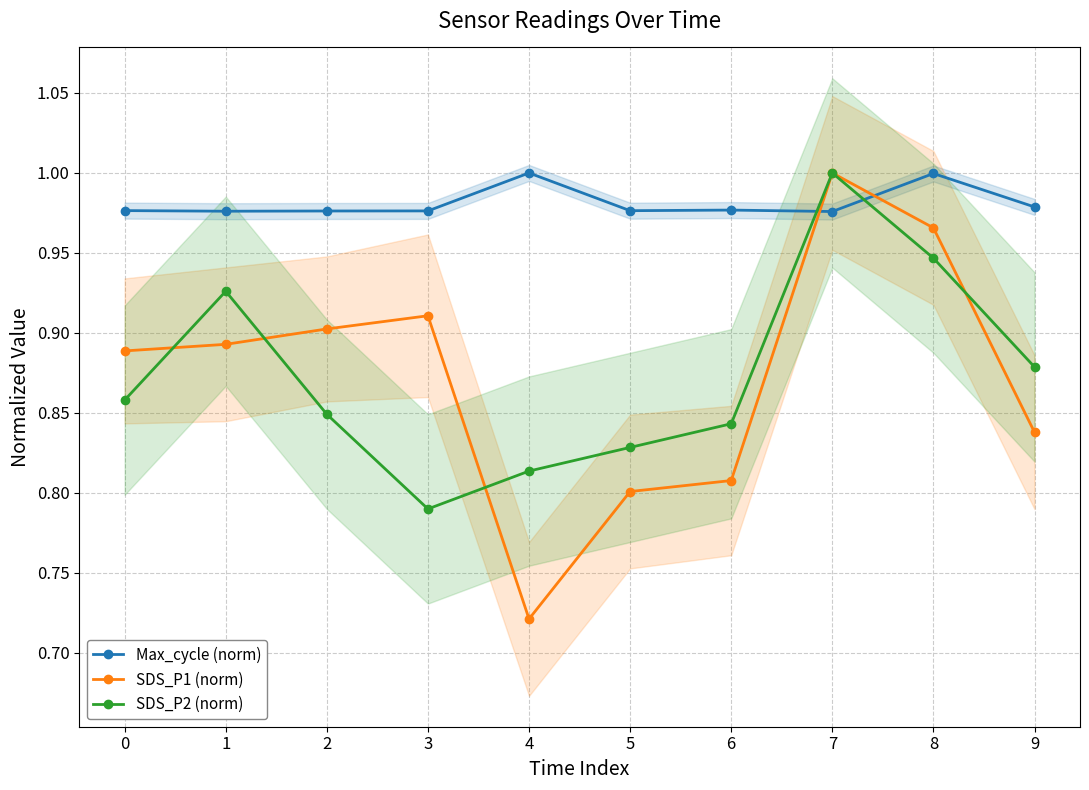

True or false: SDS_P2 (norm) has more than 2 interior local peaks.

False